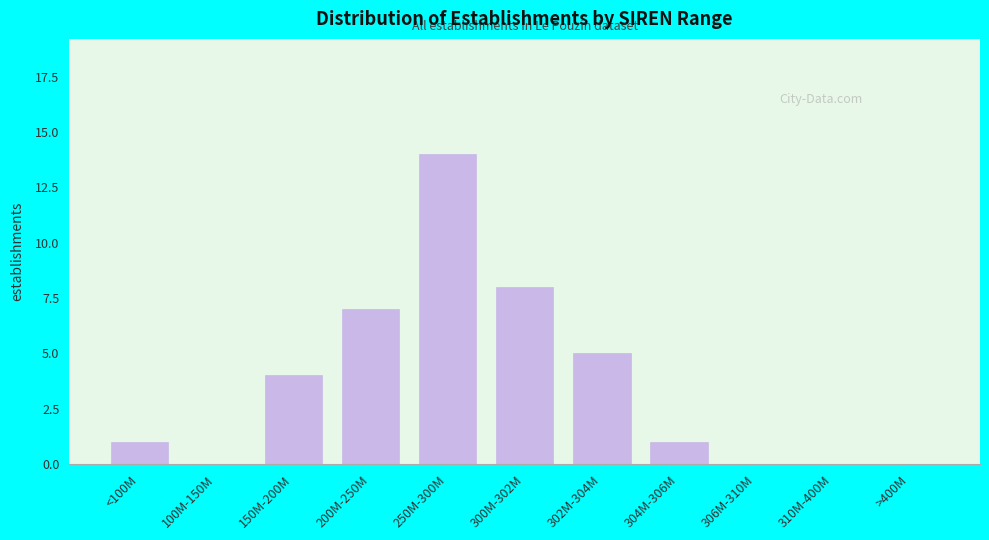

Reading left to right, extract all data points from this chart.

<100M=1	100M-150M=0	150M-200M=4	200M-250M=7	250M-300M=14	300M-302M=8	302M-304M=5	304M-306M=1	306M-310M=0	310M-400M=0	>400M=0